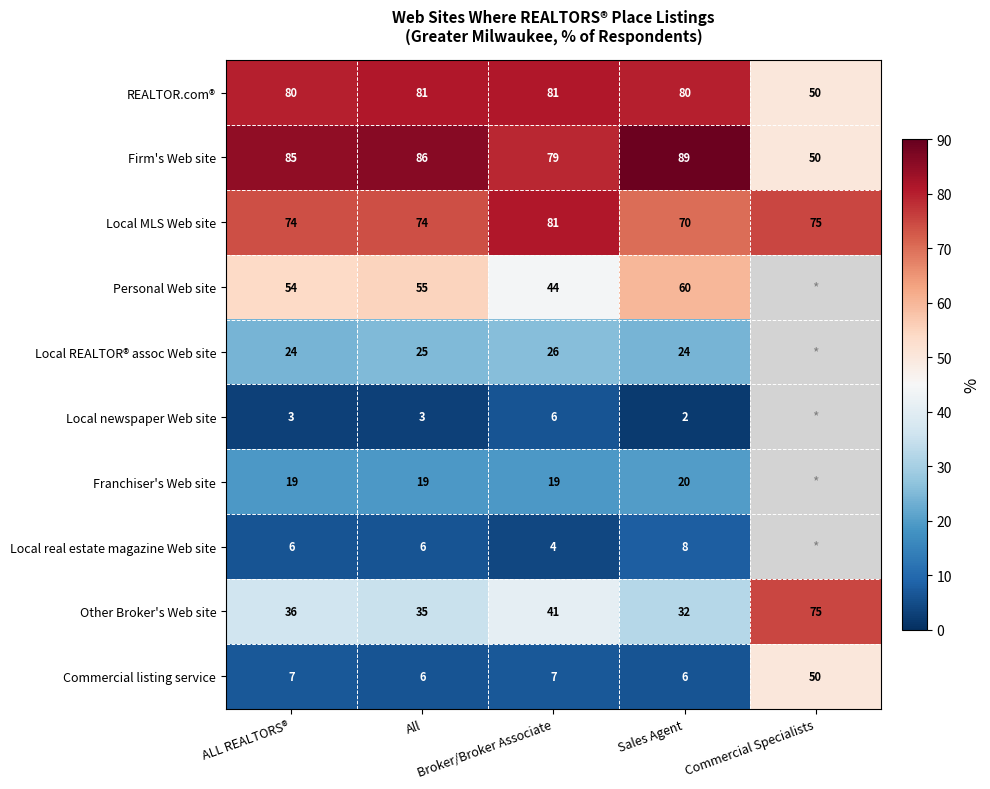

What is the difference between the highest and lowest values at Broker/Broker Associate?

77